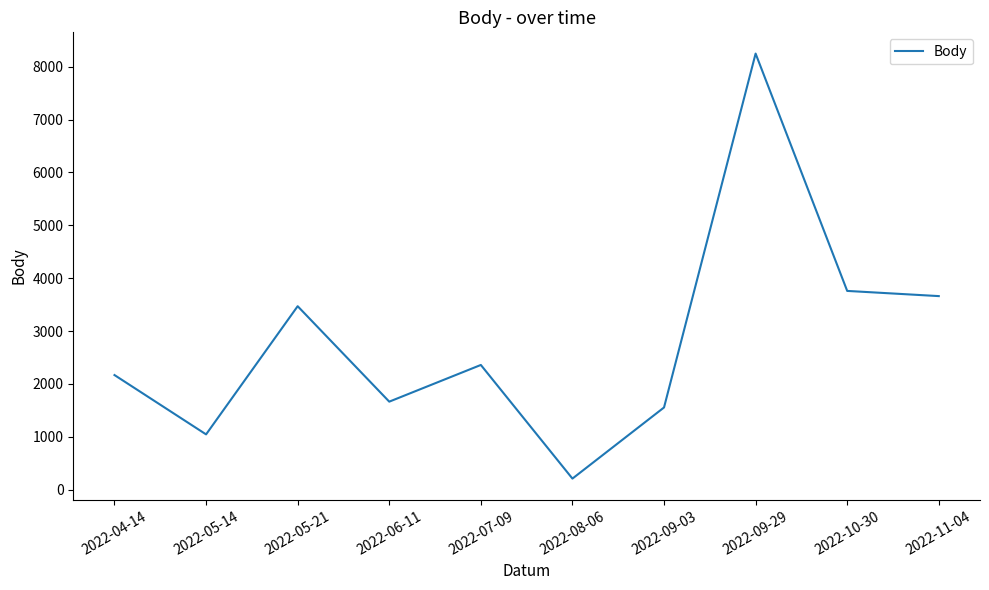

True or false: the data has more than 2 interior local peaks.

True